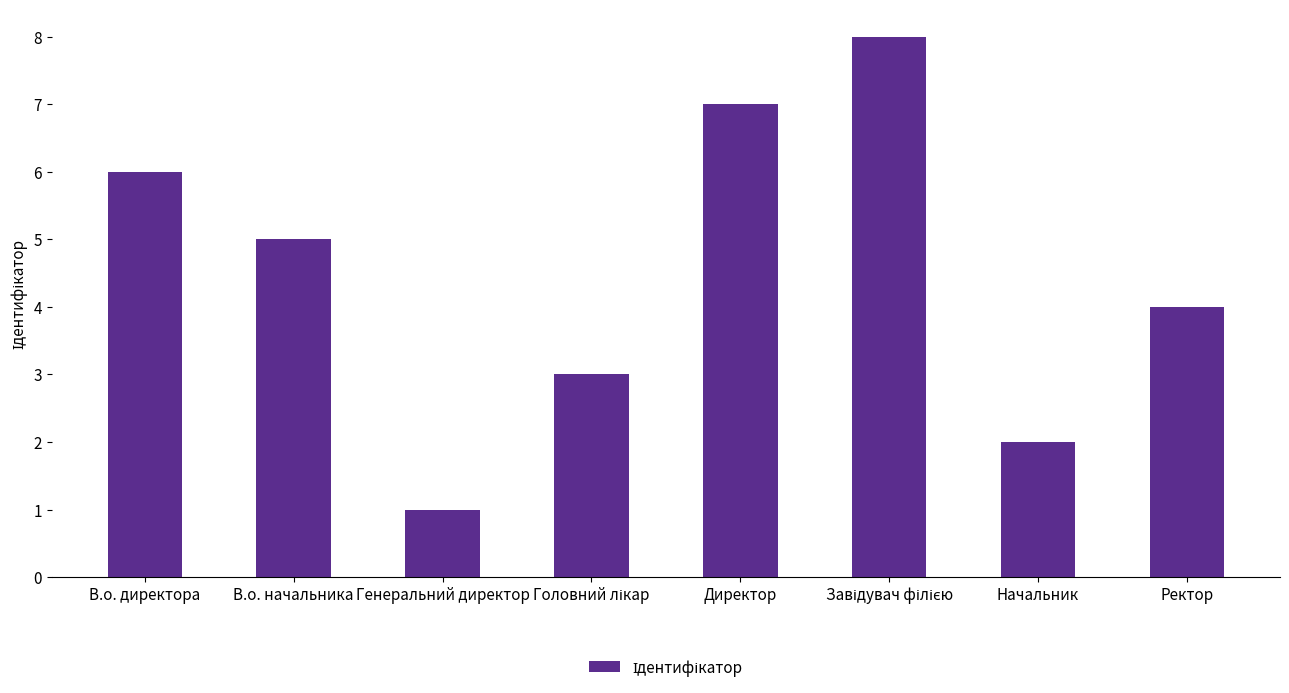

Count the number of categories in the chart.

8